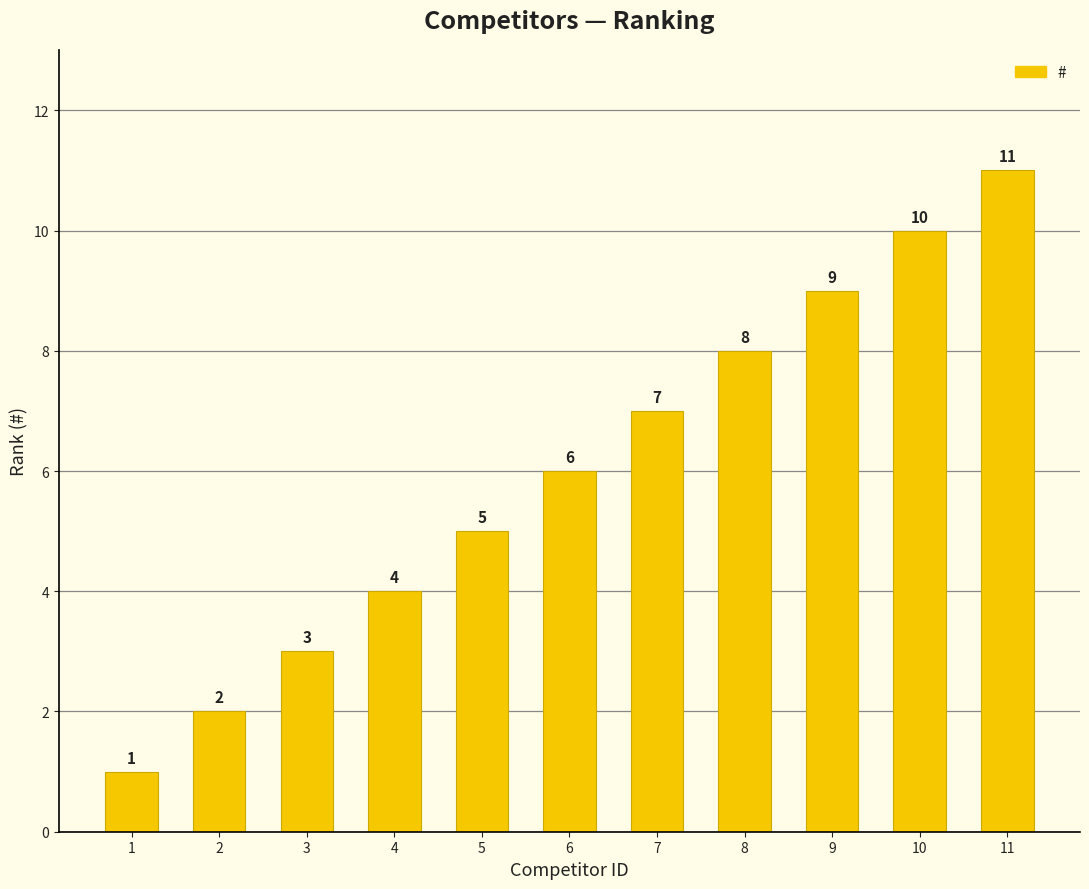

The chart shows a value of 6 at 10. True or false?

False